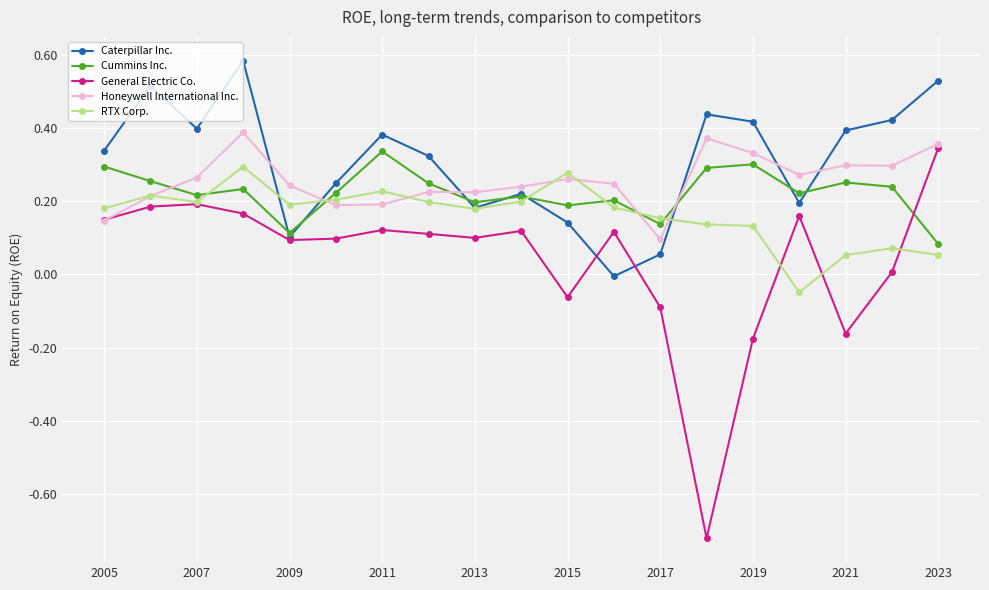

Which series has the widest spread of values?

General Electric Co.